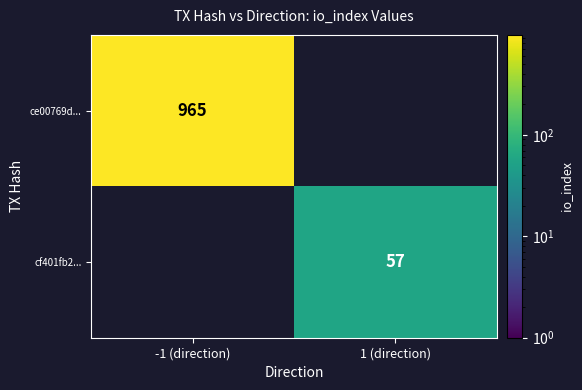

Between 1 (direction) and -1 (direction), which is larger?

-1 (direction)